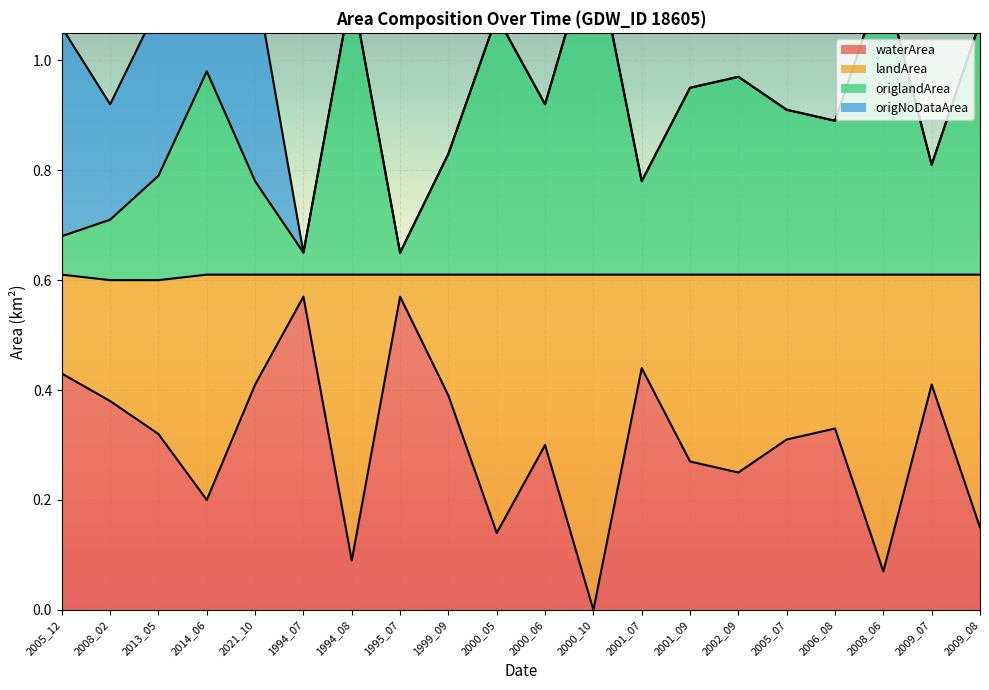

True or false: origlandArea has more than 1 interior local peaks.

True